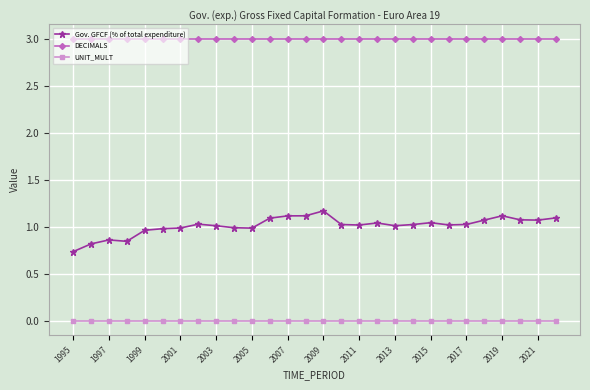

What is the maximum value for DECIMALS?

3.0